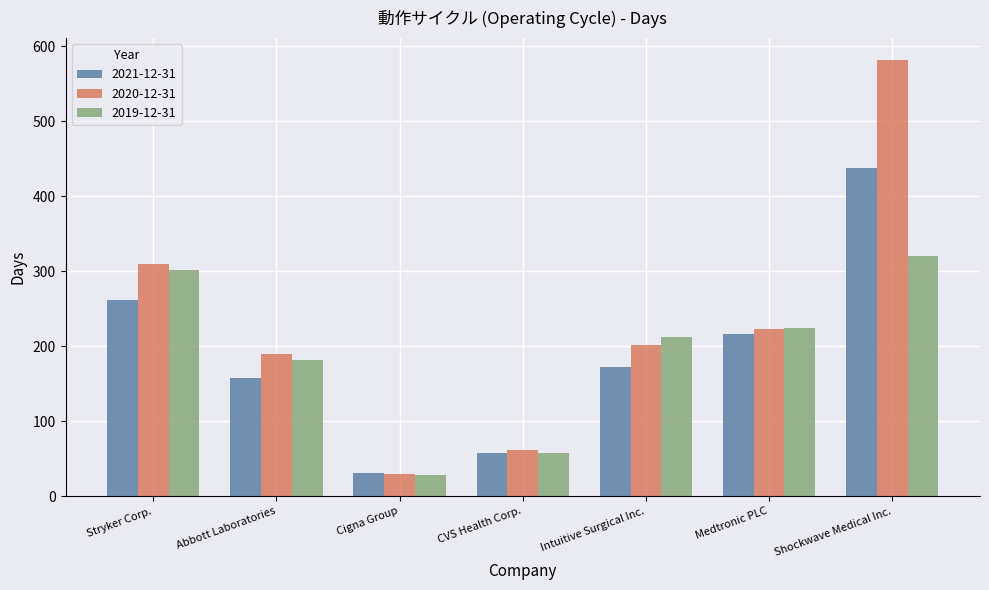

At how many categories does at least one series exceed 382?

1